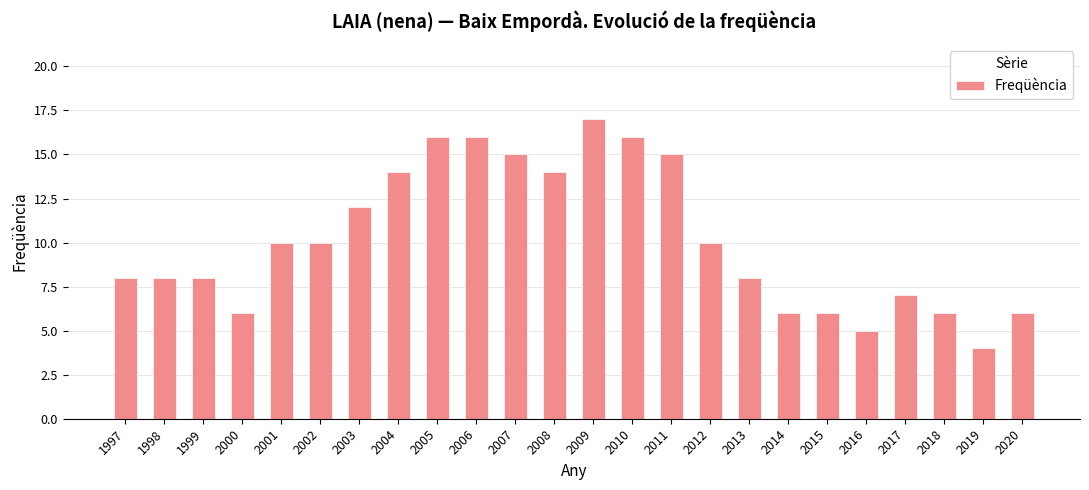

Is it true that the value at 2017 is 7?

True